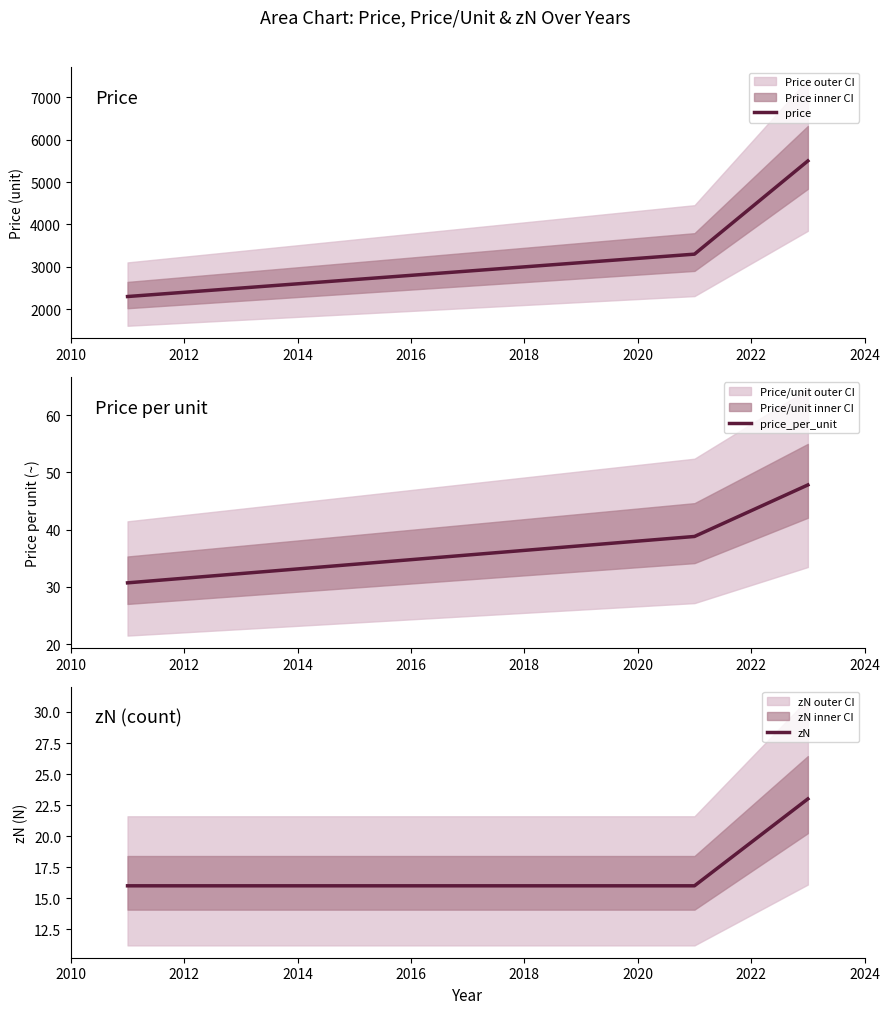

Count the zN values in the range 16 to 23.

3